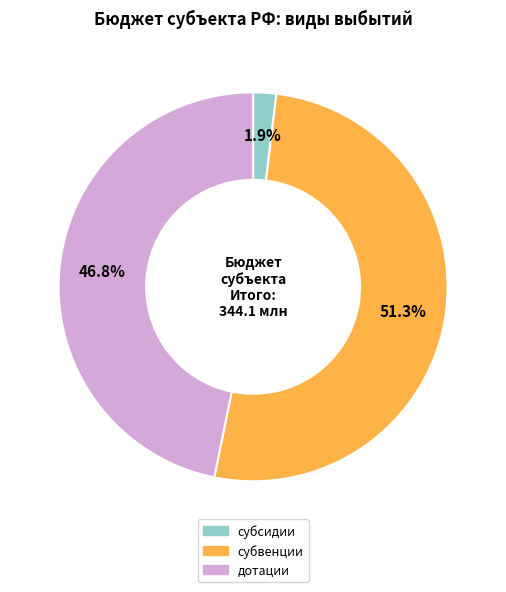

To the nearest percent, what is the average slice percentage?

33%